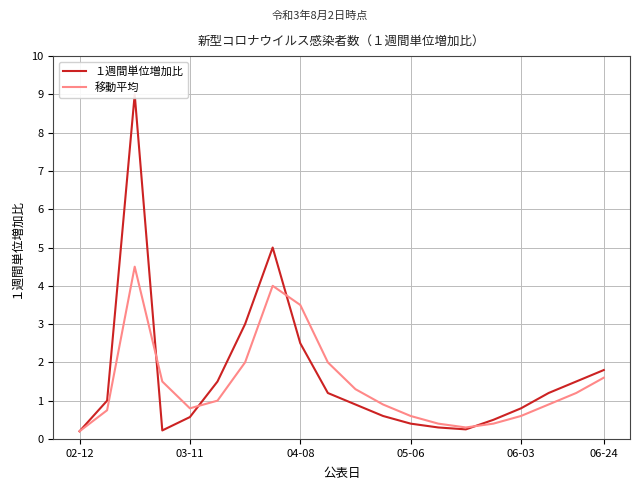

The 移動平均 series shows 0.3 at 05-06. True or false?

False